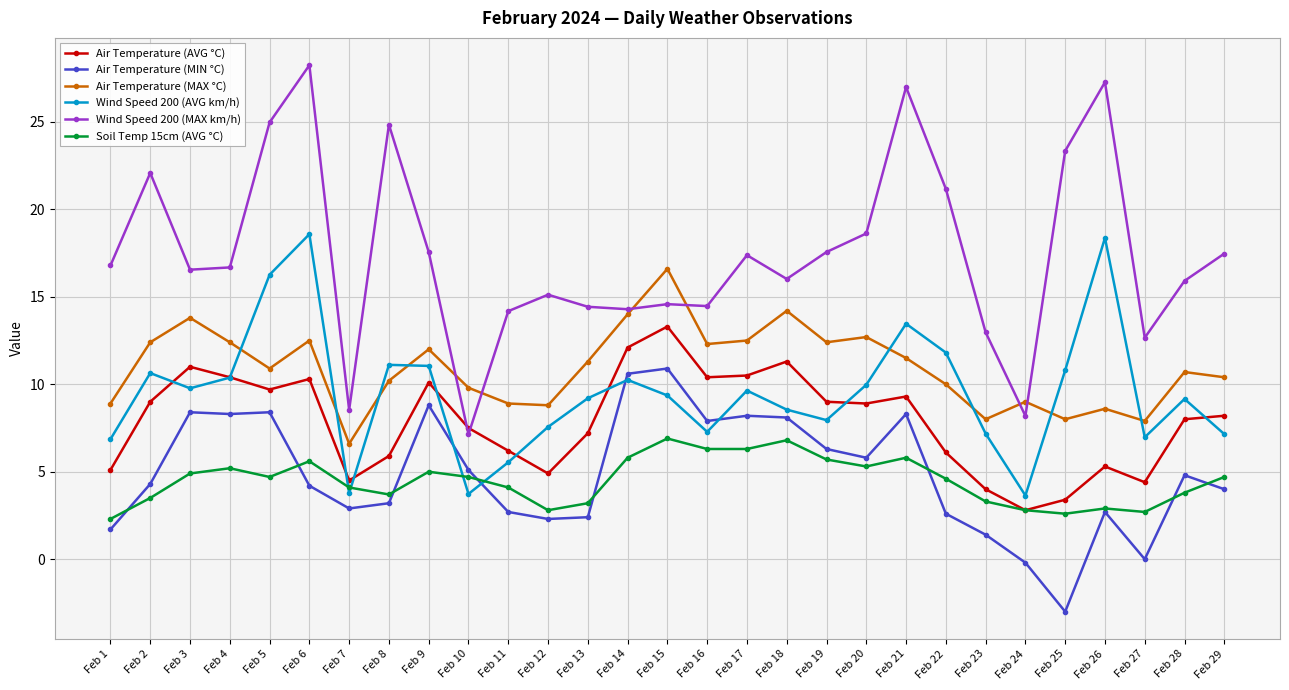

Which series ends up on top after the final intersection of Wind Speed 200 (MAX km/h) and Air Temperature (AVG °C)?

Wind Speed 200 (MAX km/h)